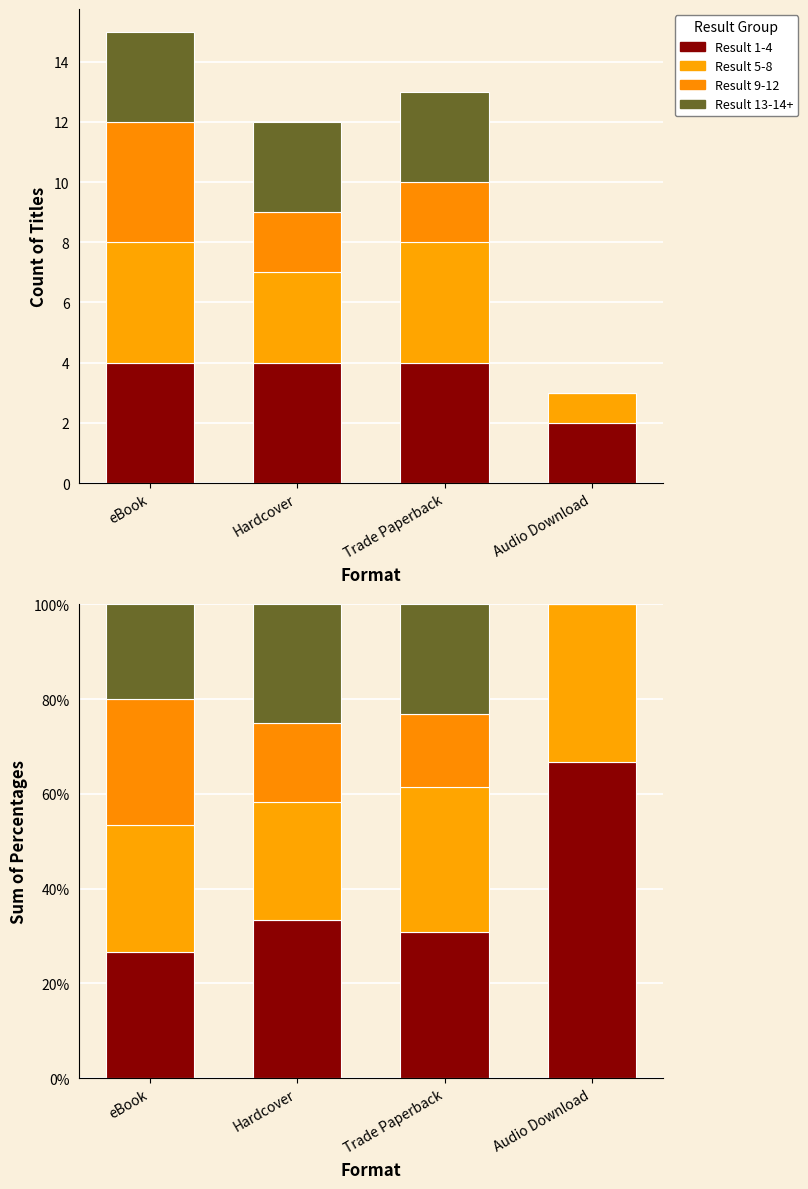

What is the value of the Result 13-14+ bar at the 3rd from the left?

23.1